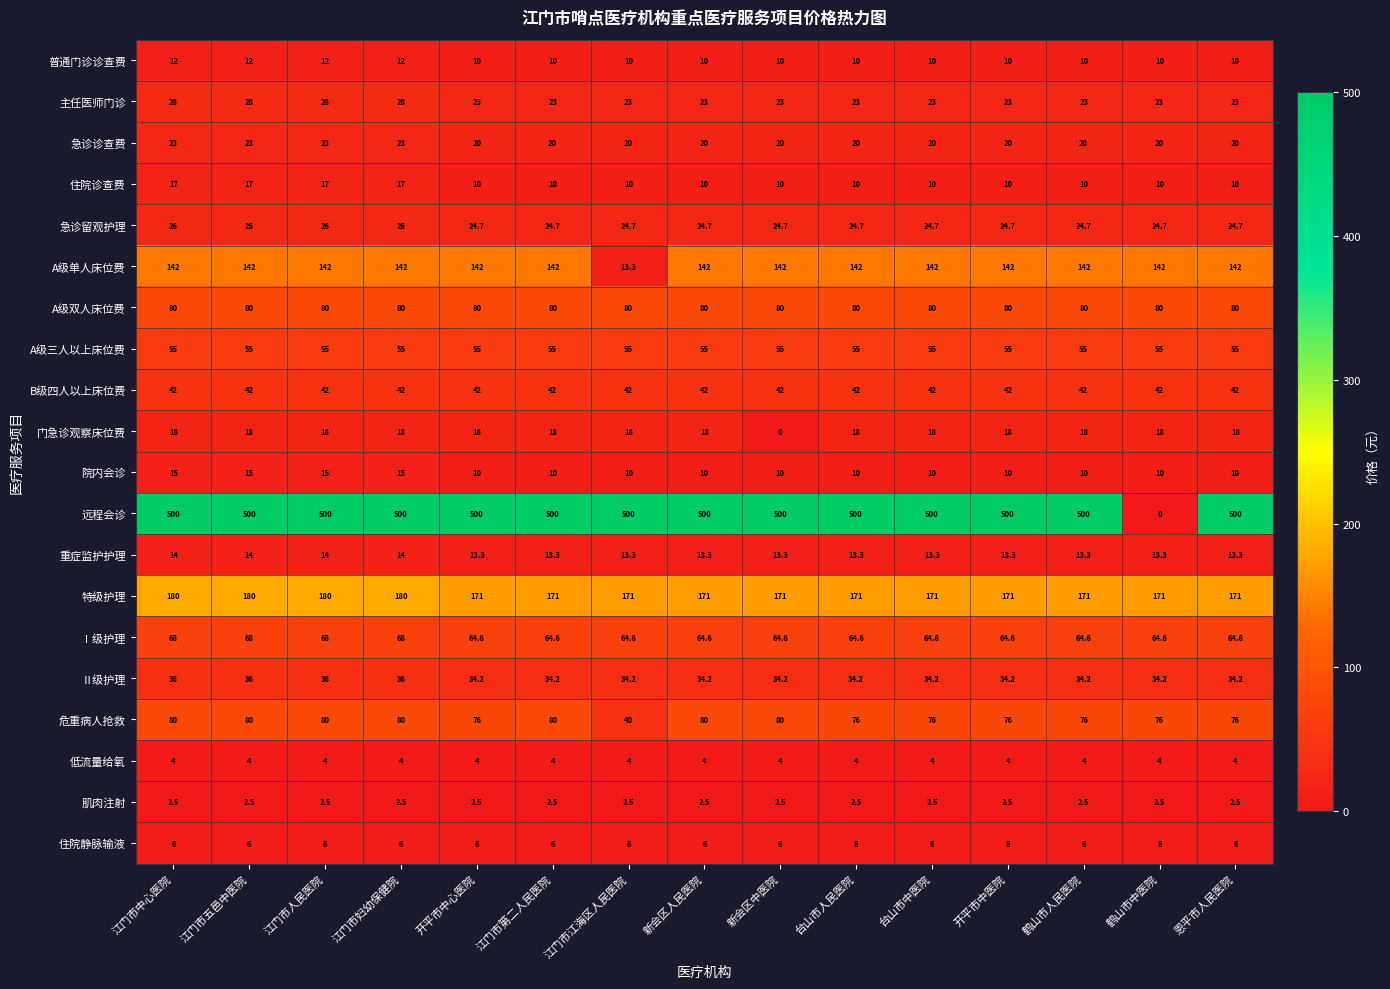

What is the average value of the 门急诊观察床位费 series?

16.8